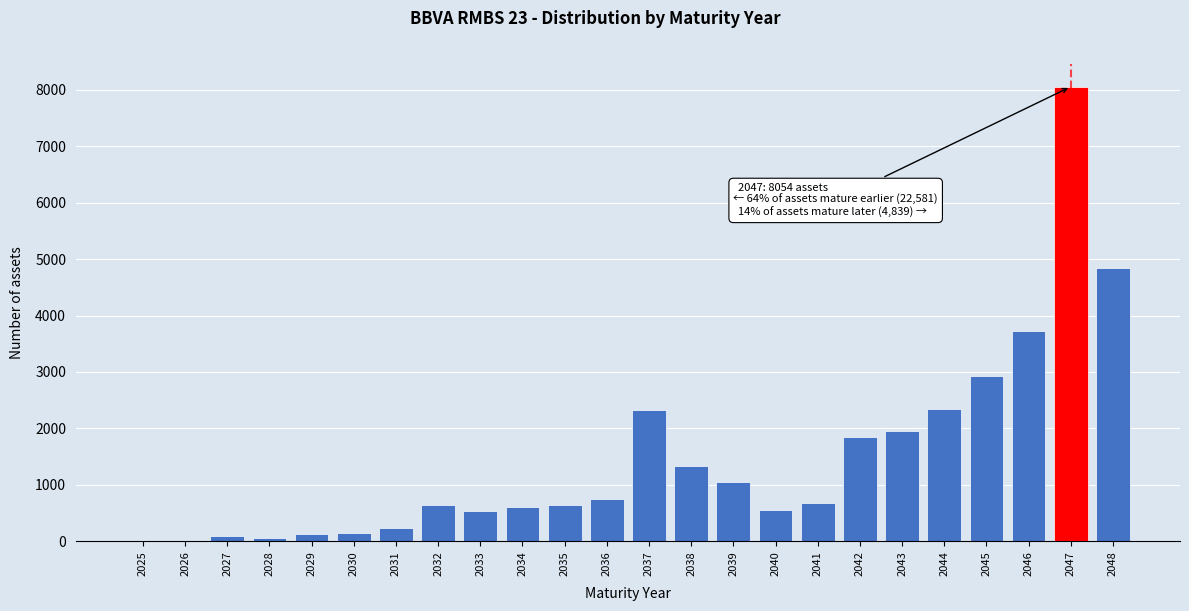

The value at 2042 is 1223. True or false?

False